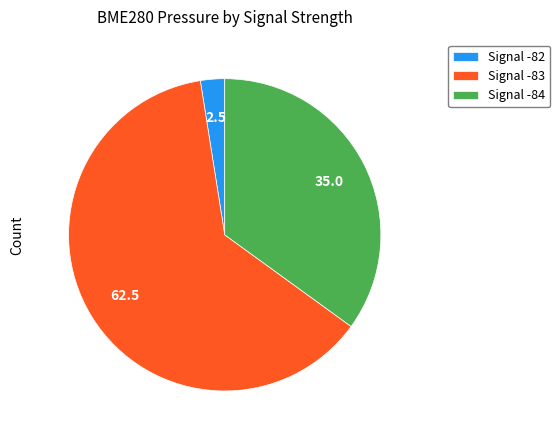

Is it true that Signal -84 is 42% of the pie?

False